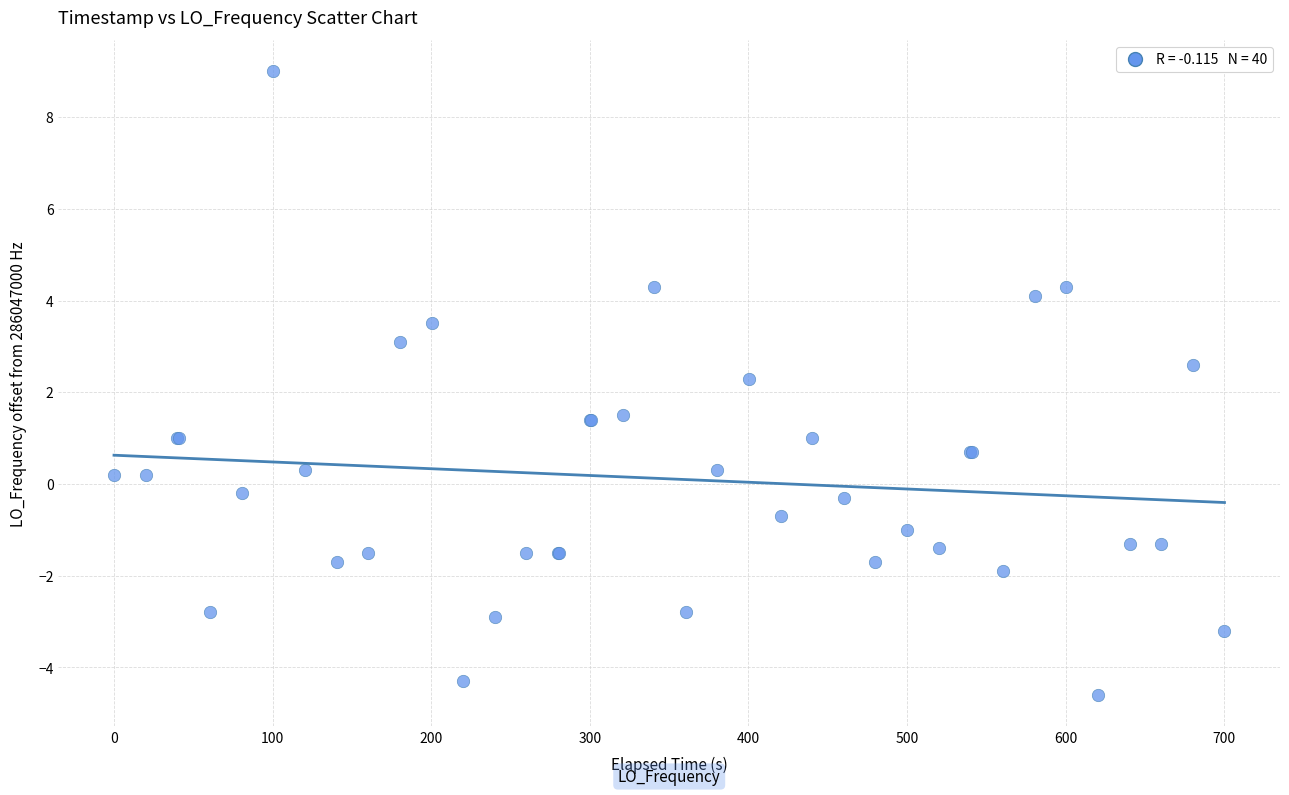

What Y value in the scatter plot is closest to 2?

2.3